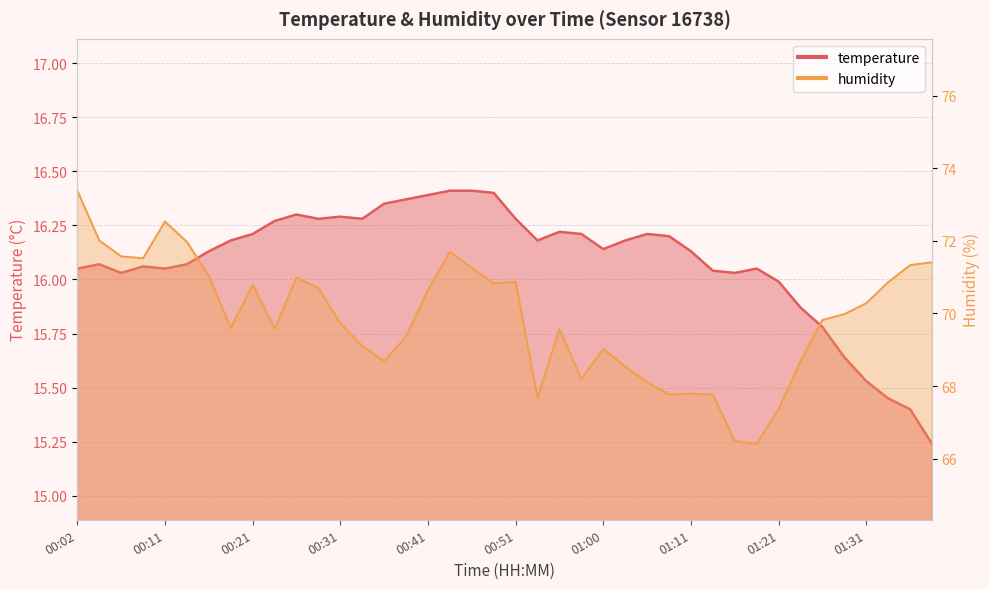

Rank the series by their maximum value, from lowest to highest.

temperature, humidity